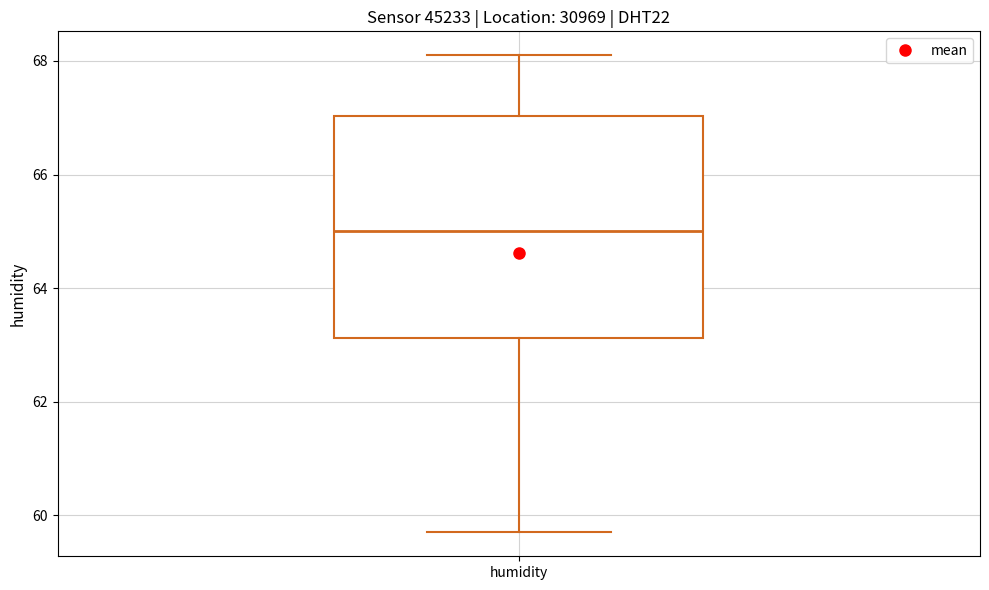

Transcribe this box plot: give where the median line is, the range the box spans, and where the two whiskers end, as read against the y-axis. The values are not printed on the chart, so give them approximately, as read against the axis.

median 65.0, box 63.2 to 67.0, whiskers 59.8 to 68.2